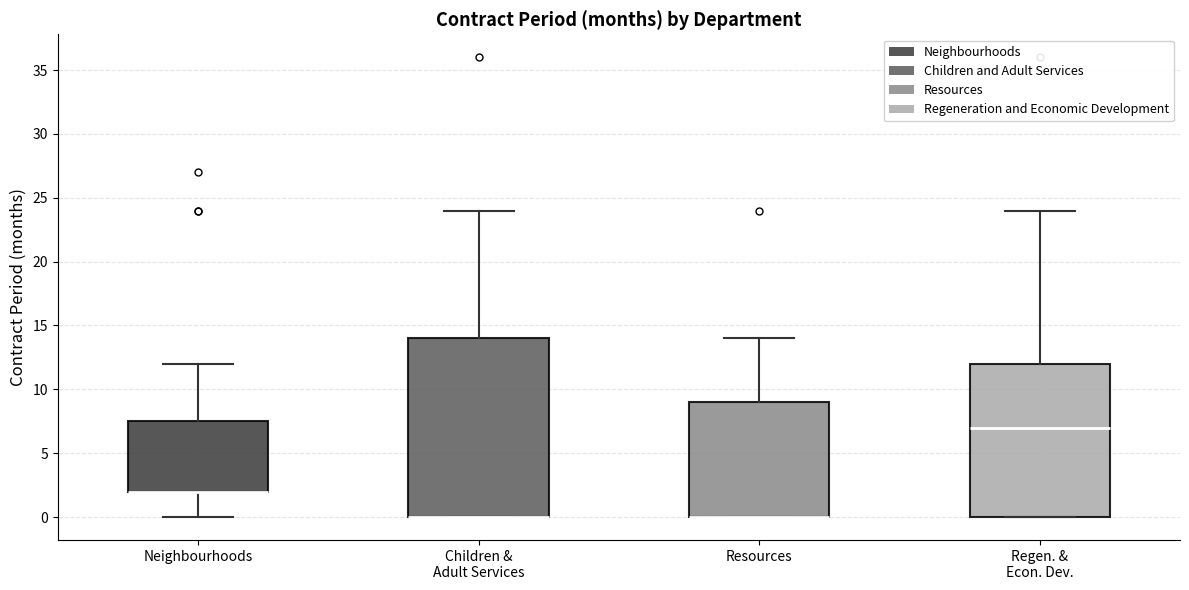

Reading left to right, transcribe this box plot: for each box, give where its median line is, the range the box spans, and where its two whiskers end, as read against the y-axis. The values are not printed on the chart, so give them approximately, as read against the axis.

Neighbourhoods: median 2.0 (drawn on the box's lower edge), box 2.0 to 7.5, whiskers 0.0 to 12.0
Children & Adult Services: median 0.0 (drawn on the box's lower edge), box 0.0 to 14.0, whiskers 0.0 to 24.0
Resources: median 0.0 (drawn on the box's lower edge), box 0.0 to 9.0, whiskers 0.0 to 14.0
Regen. & Econ. Dev.: median 7.0, box 0.0 to 12.0, whiskers 0.0 to 24.0